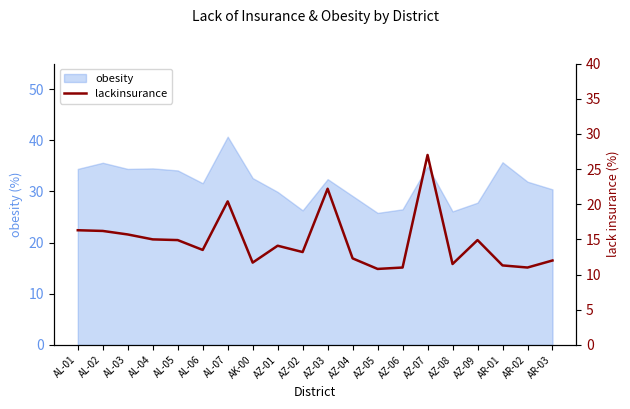

How many values are below 14?

10